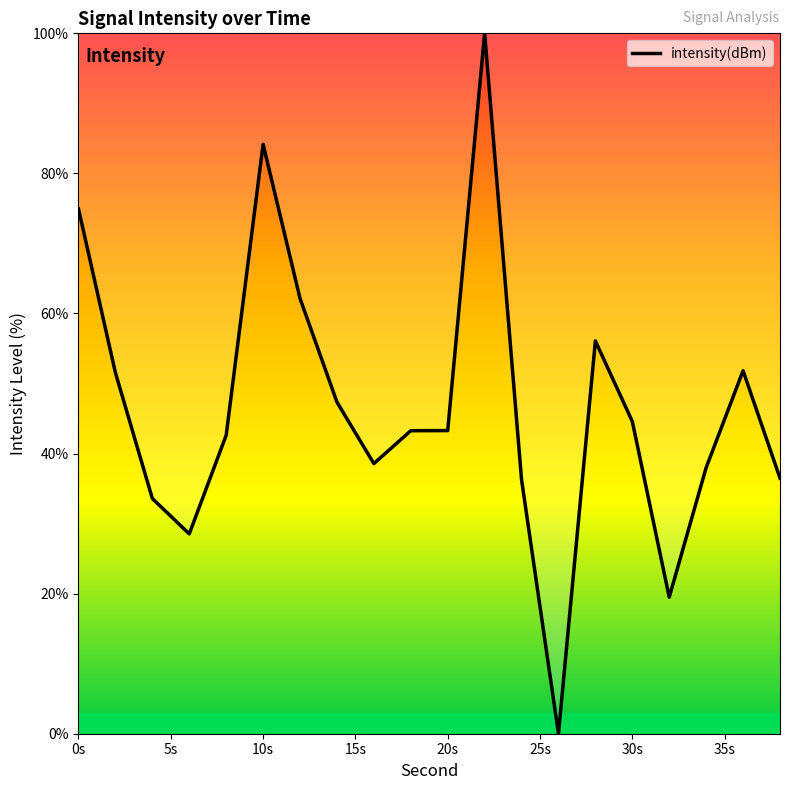

What is the greatest value displayed?

100.0